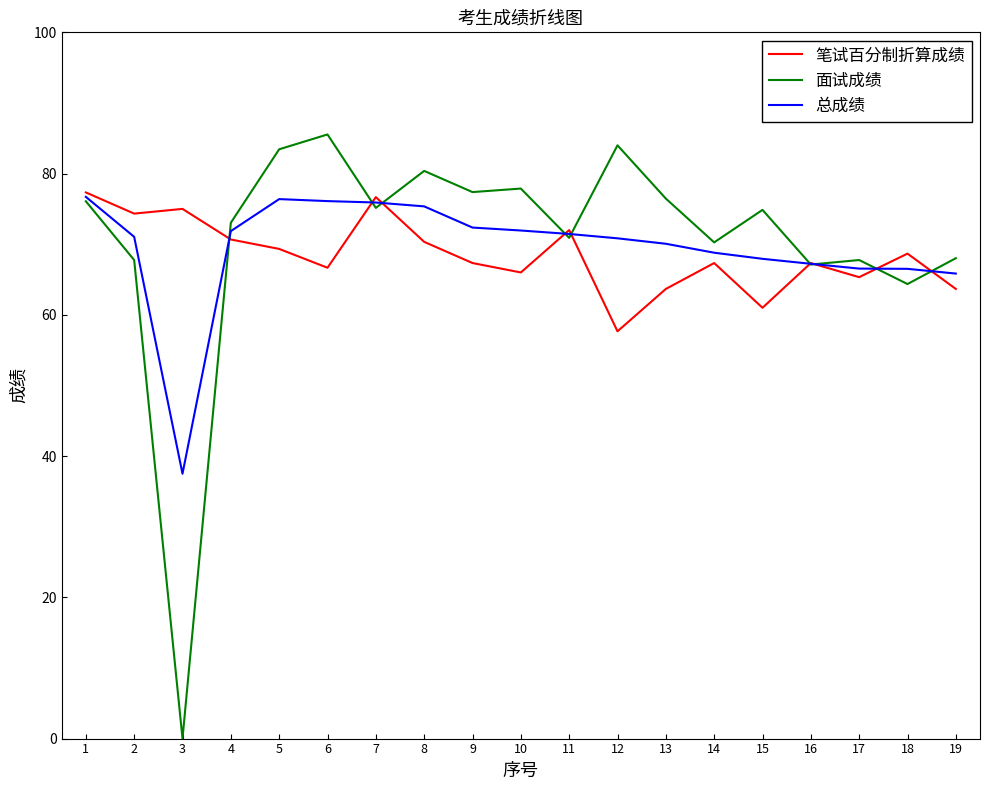

At 9, list the series in order from smallest to largest.

笔试百分制折算成绩, 总成绩, 面试成绩